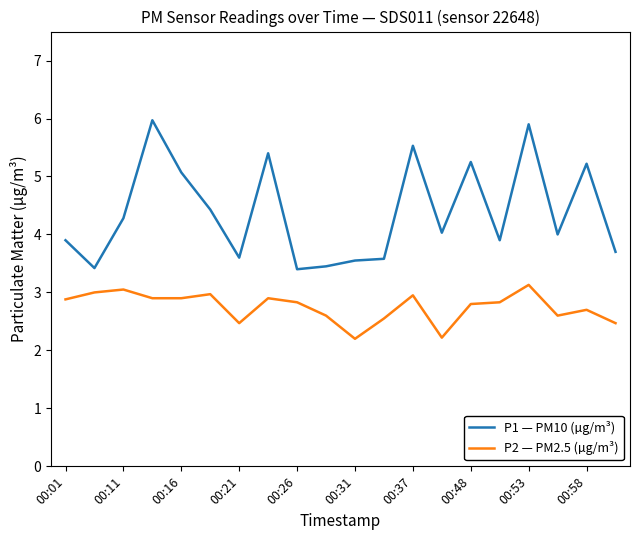

What is the greatest value displayed?

6.0